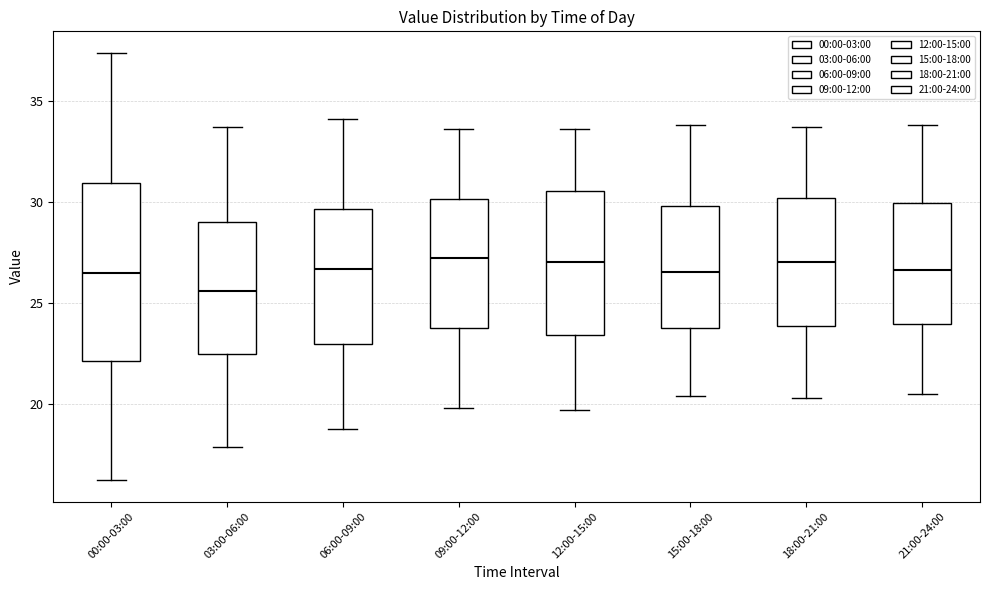

Comparing the boxes themselves (not the whiskers), which one is the tallest?

00:00-03:00